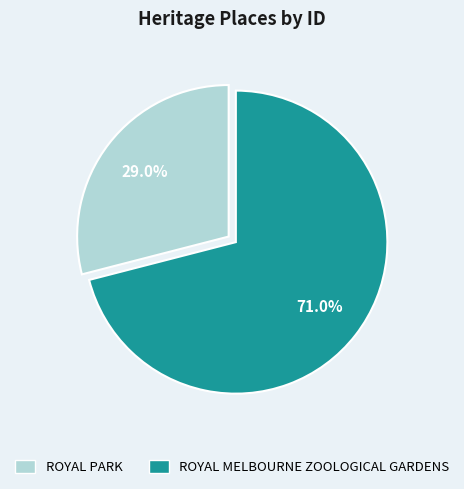

How many slices are in this pie chart?

2